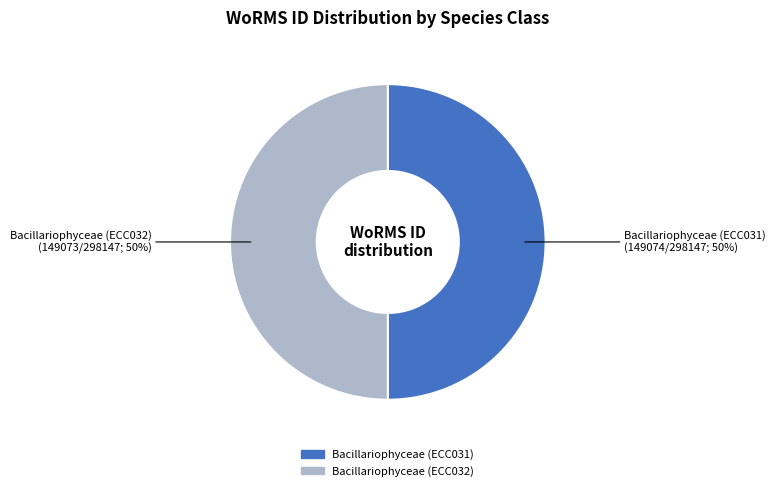

What percentage is the Bacillariophyceae (ECC031) slice, to the nearest percent?

50%